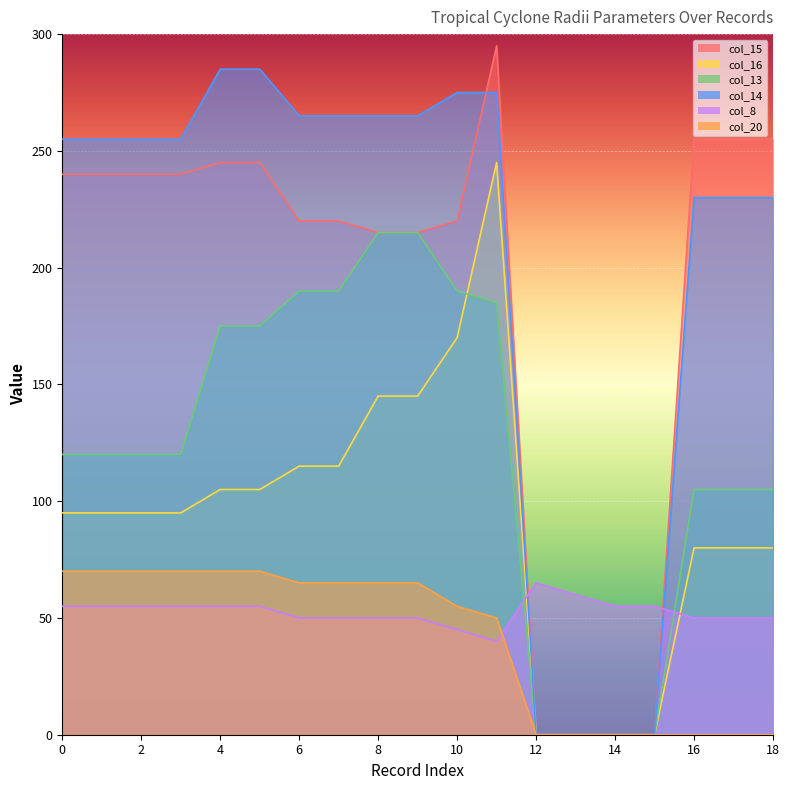

What is the highest value of the col_8 series?

65